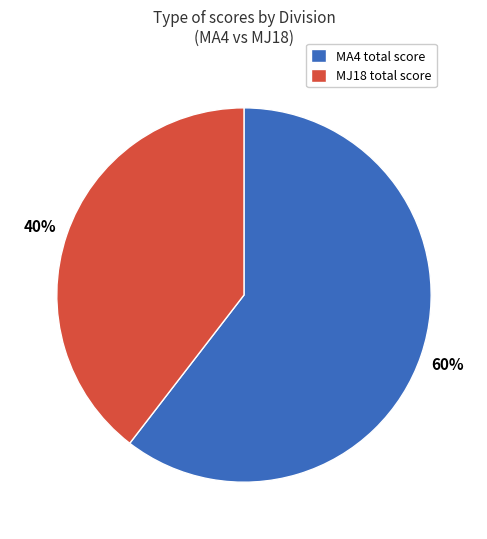

What is the ratio of the value at MJ18 total score to the value at MA4 total score?

0.7